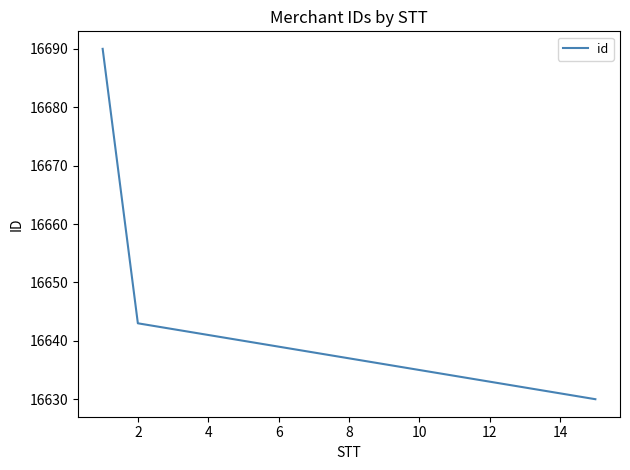

What is the maximum value shown in the chart?

16690